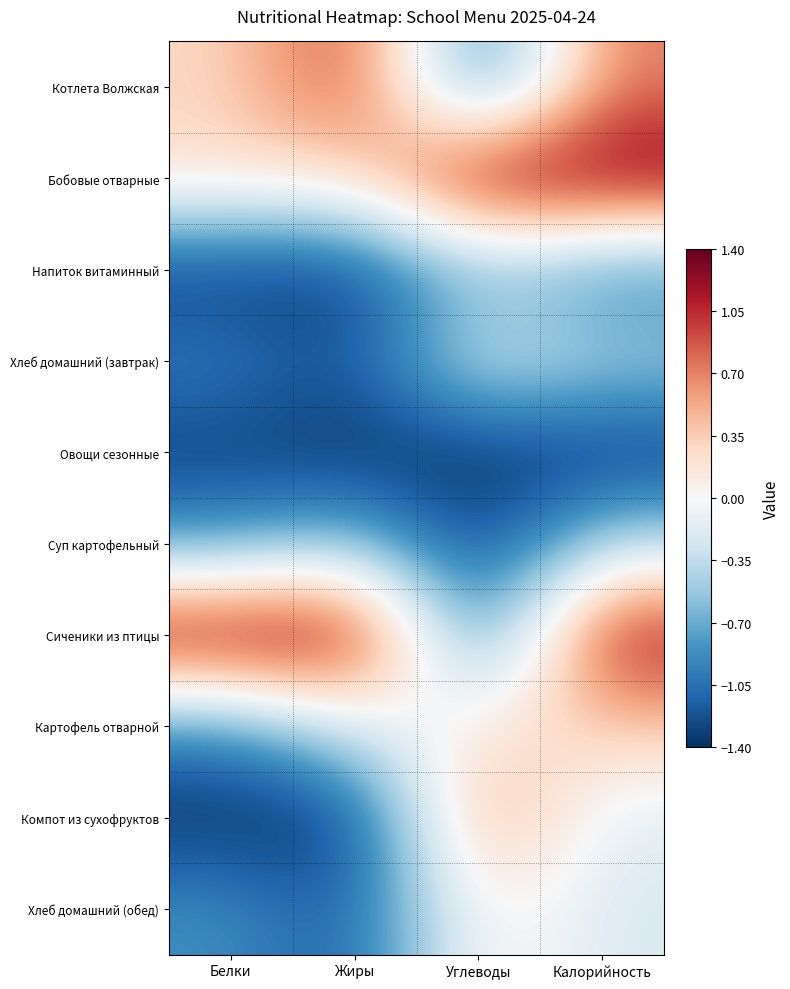

What is the spread (max minus min) of values at Белки?

2.8